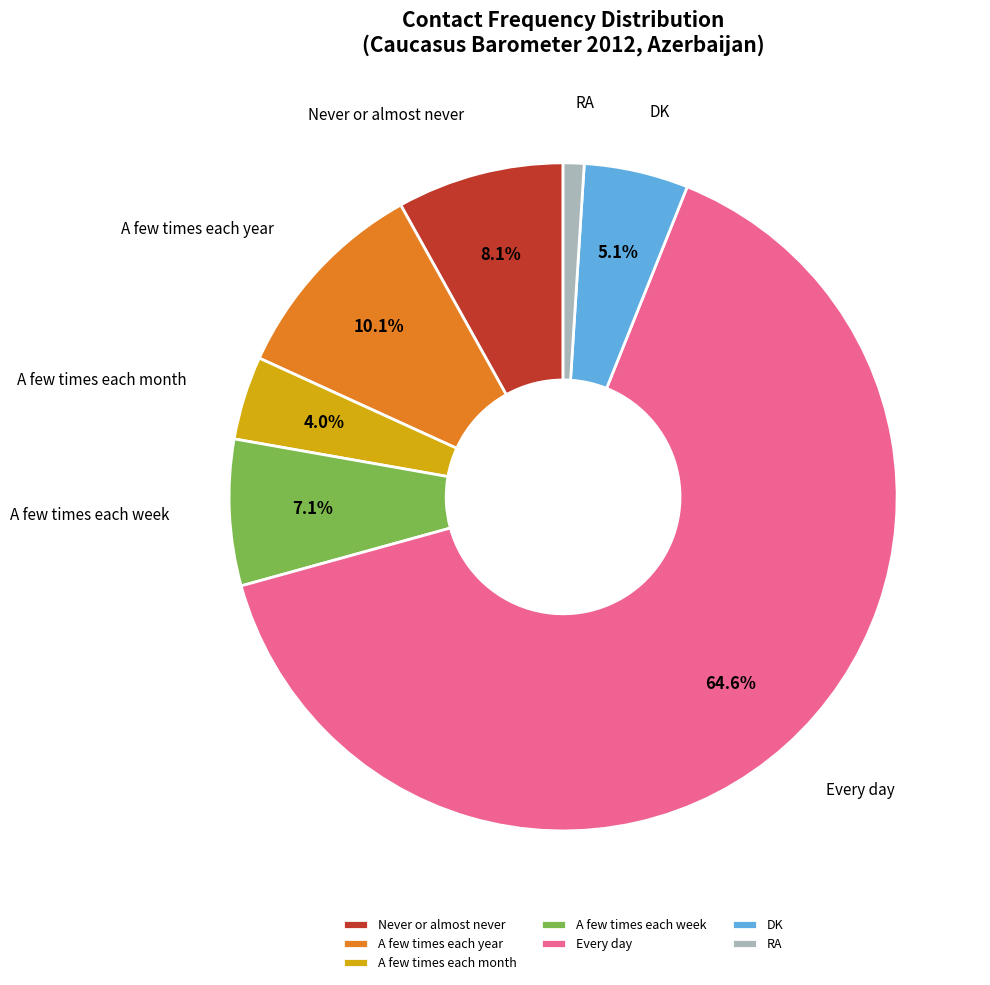

Count the number of slices in the pie.

7